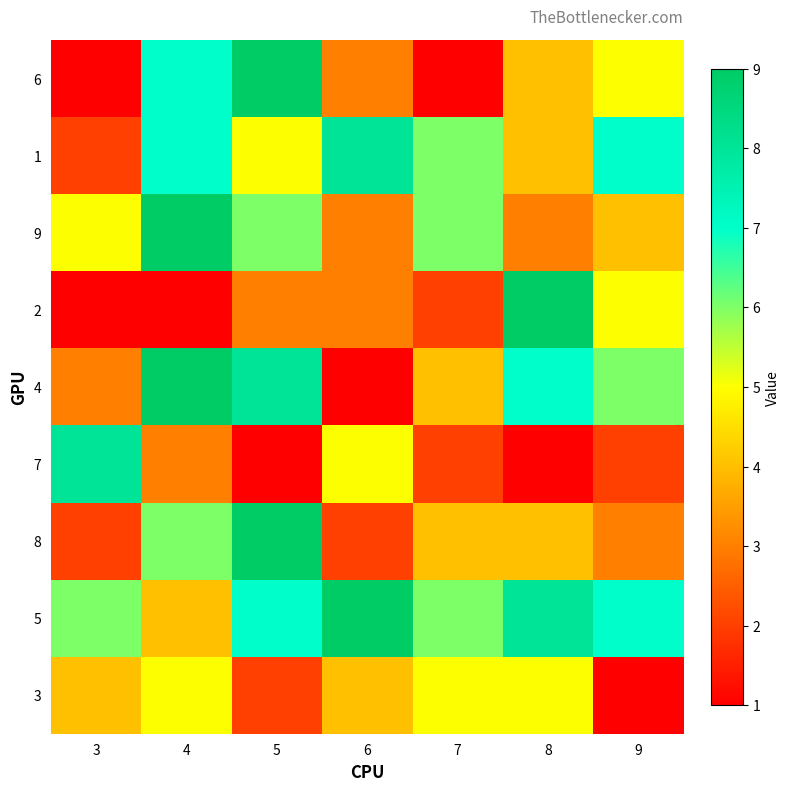

How many categories are shown in the chart?

7